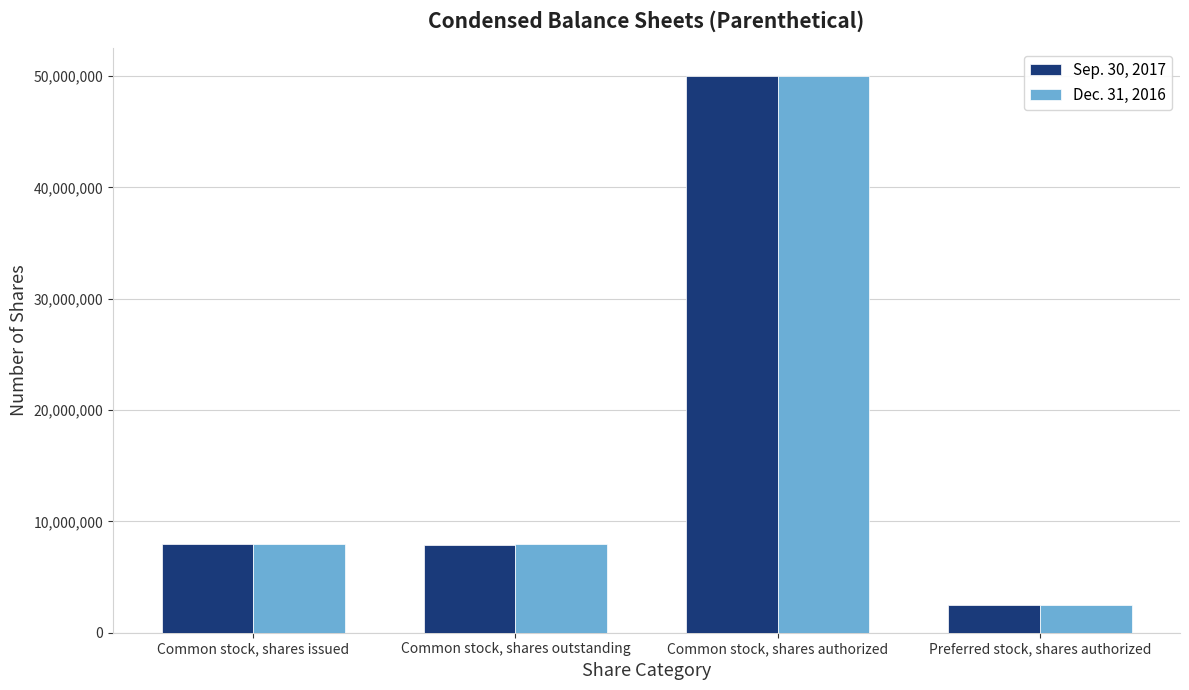

Is the value of Dec. 31, 2016 at Common stock, shares outstanding greater than the value of Sep. 30, 2017 at Common stock, shares authorized?

No